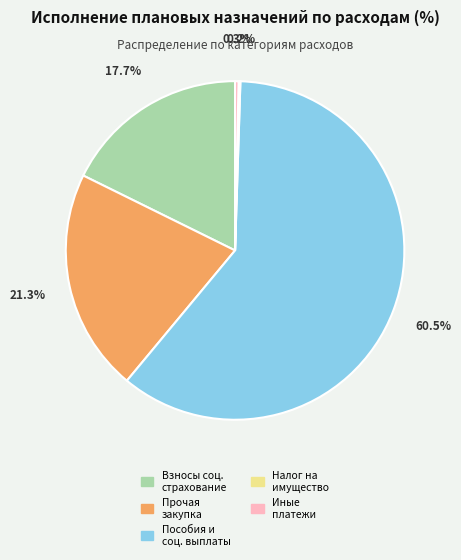

Is there a majority slice in this chart?

Yes